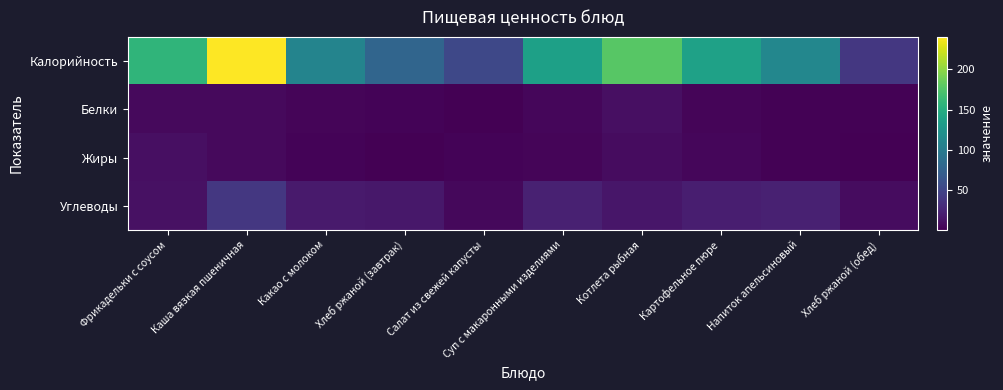

At how many categories does at least one series exceed 180?

1